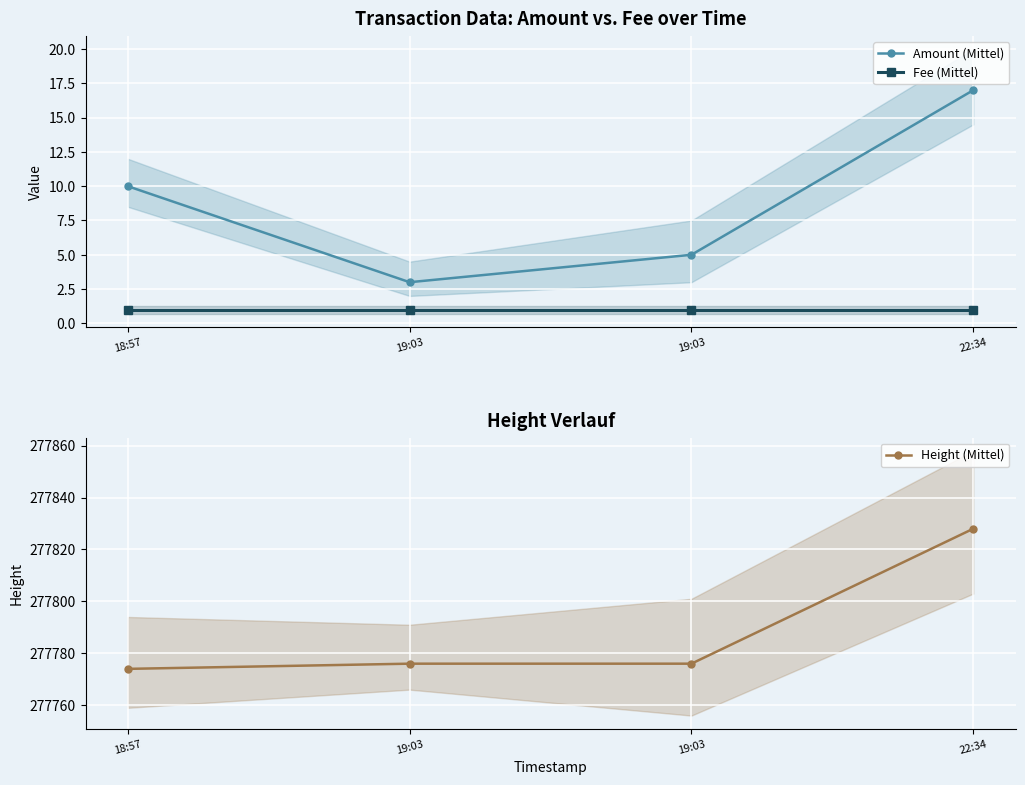

What is the value of the Fee (Mittel) point at the 4th from the left?

1